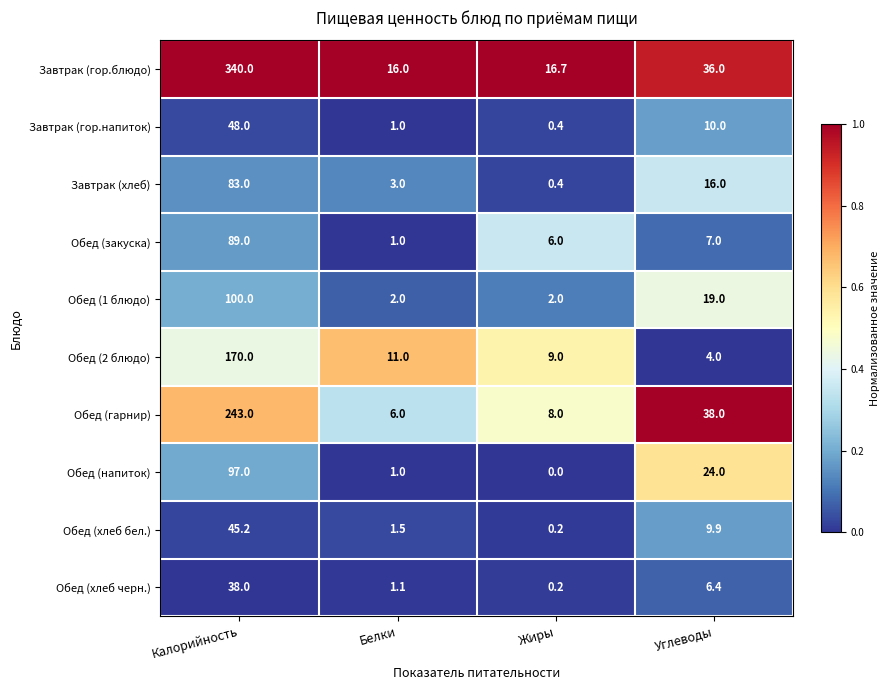

Rank the series by their maximum value, from lowest to highest.

Обед (хлеб черн.), Обед (хлеб бел.), Завтрак (гор.напиток), Завтрак (хлеб), Обед (закуска), Обед (напиток), Обед (1 блюдо), Обед (2 блюдо), Обед (гарнир), Завтрак (гор.блюдо)